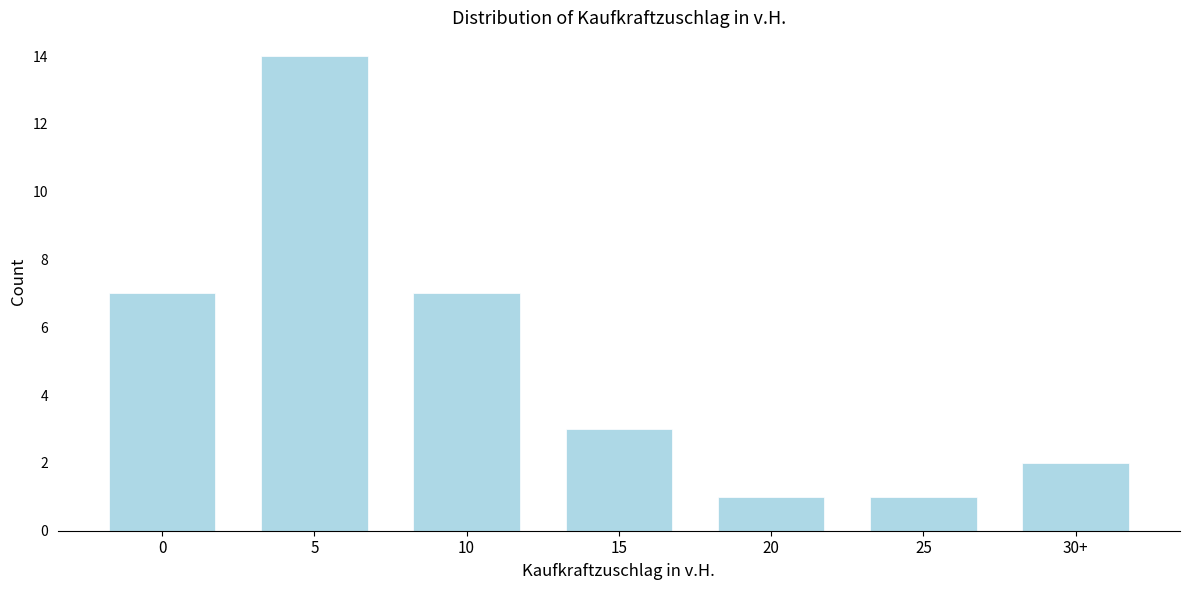

Reading left to right, extract all data points from this chart.

7	14	7	3	1	1	2